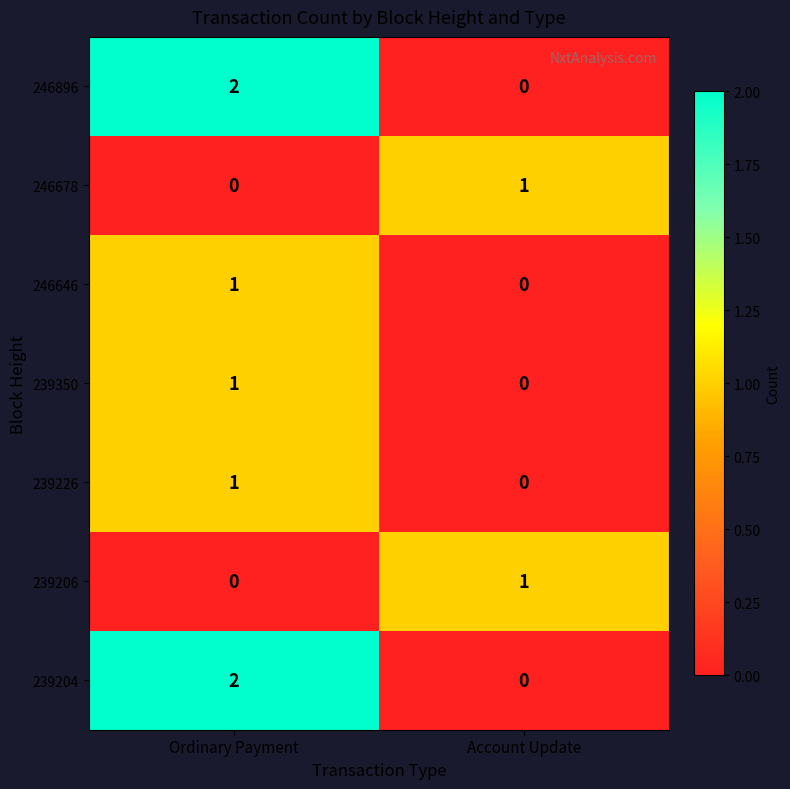

At which category is the sum across all series the highest?

Ordinary Payment